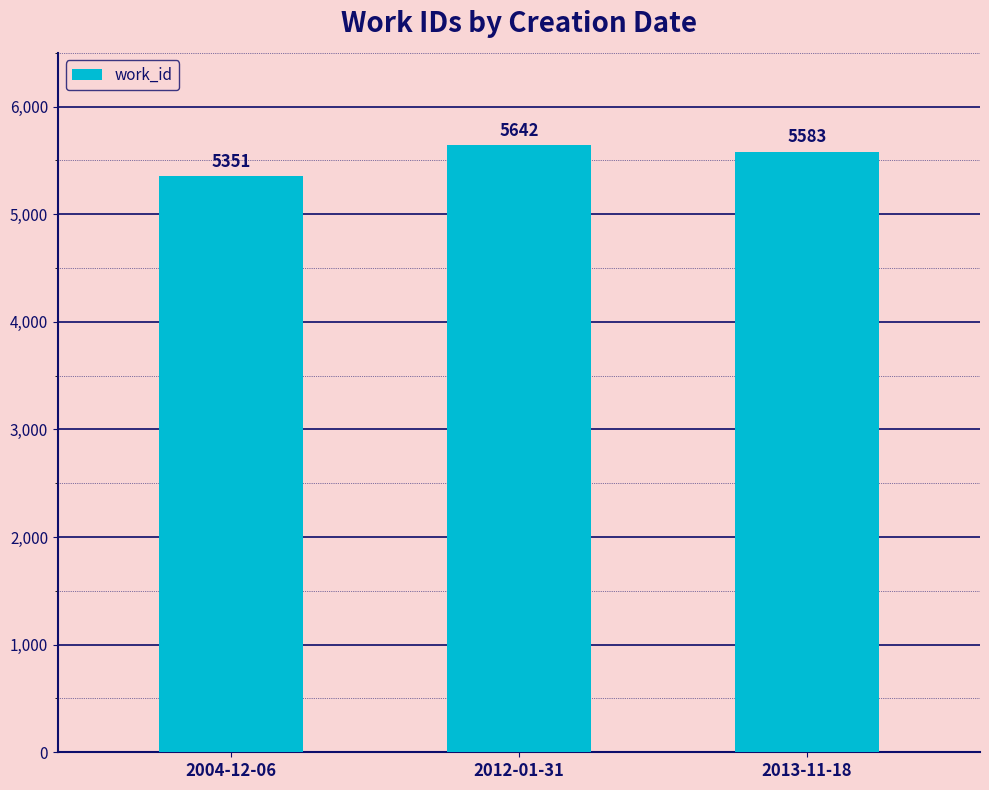

Between 2012-01-31 and 2004-12-06, which is larger?

2012-01-31